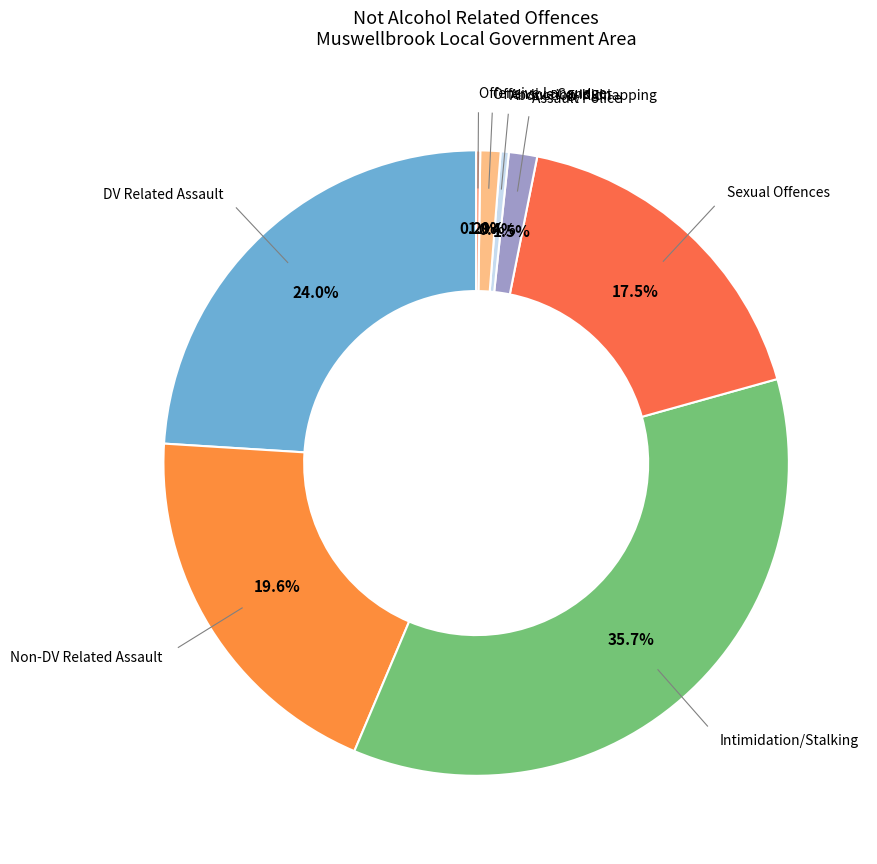

Is there any slice that represents more than half of the pie?

No